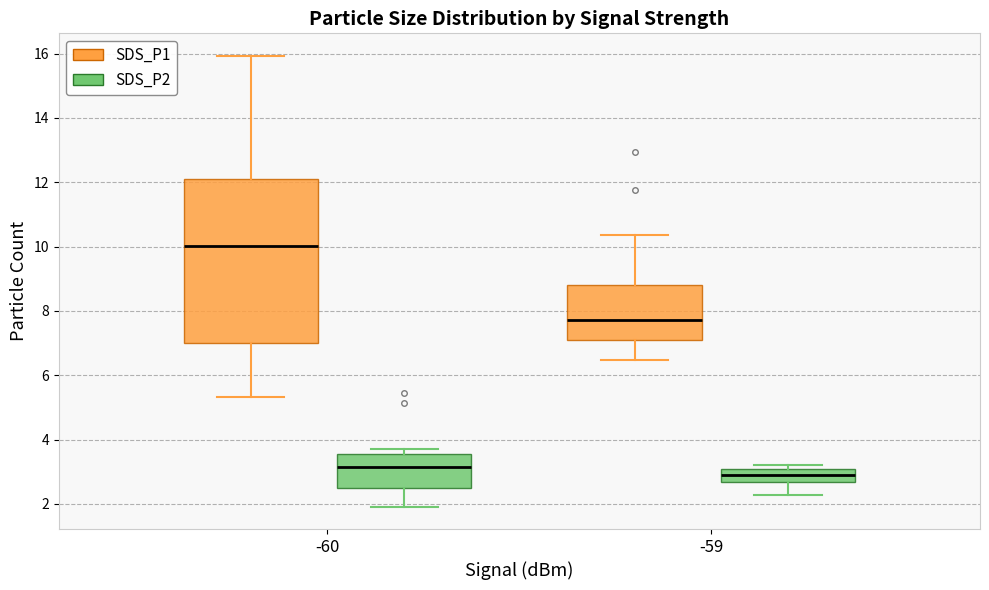

Comparing the boxes themselves (not the whiskers), which one is the tallest?

-60 (SDS_P1)